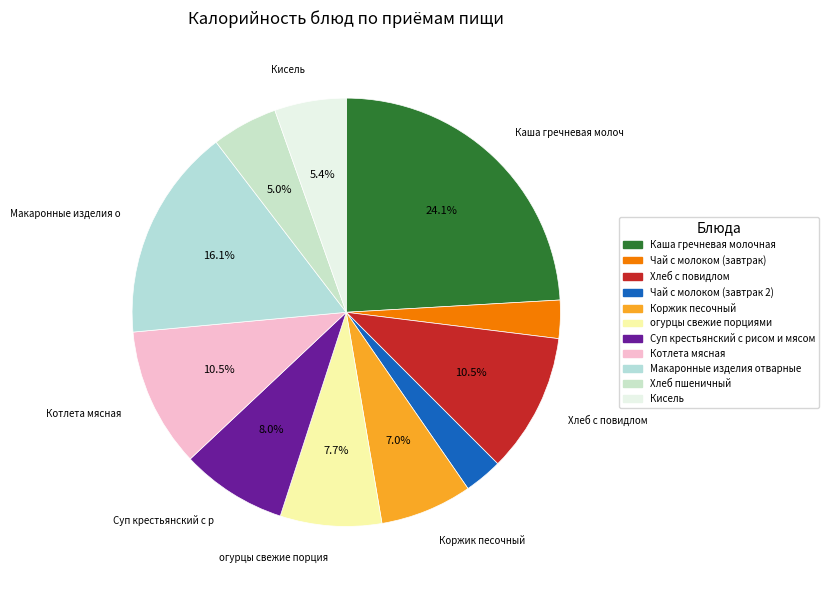

Count the number of slices in the pie.

11